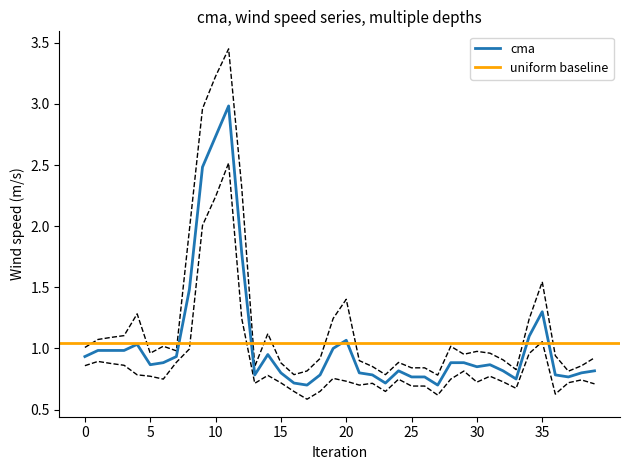

True or false: cma has a value of 1.2 at 5.

False